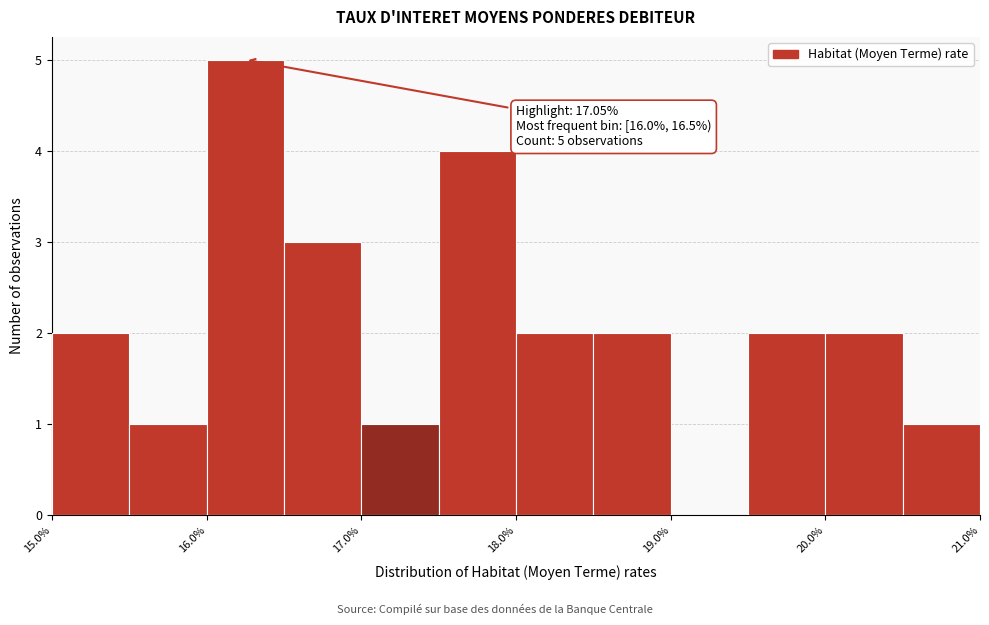

Over which range of the x-axis is the bar tallest?

16.0 to 16.5